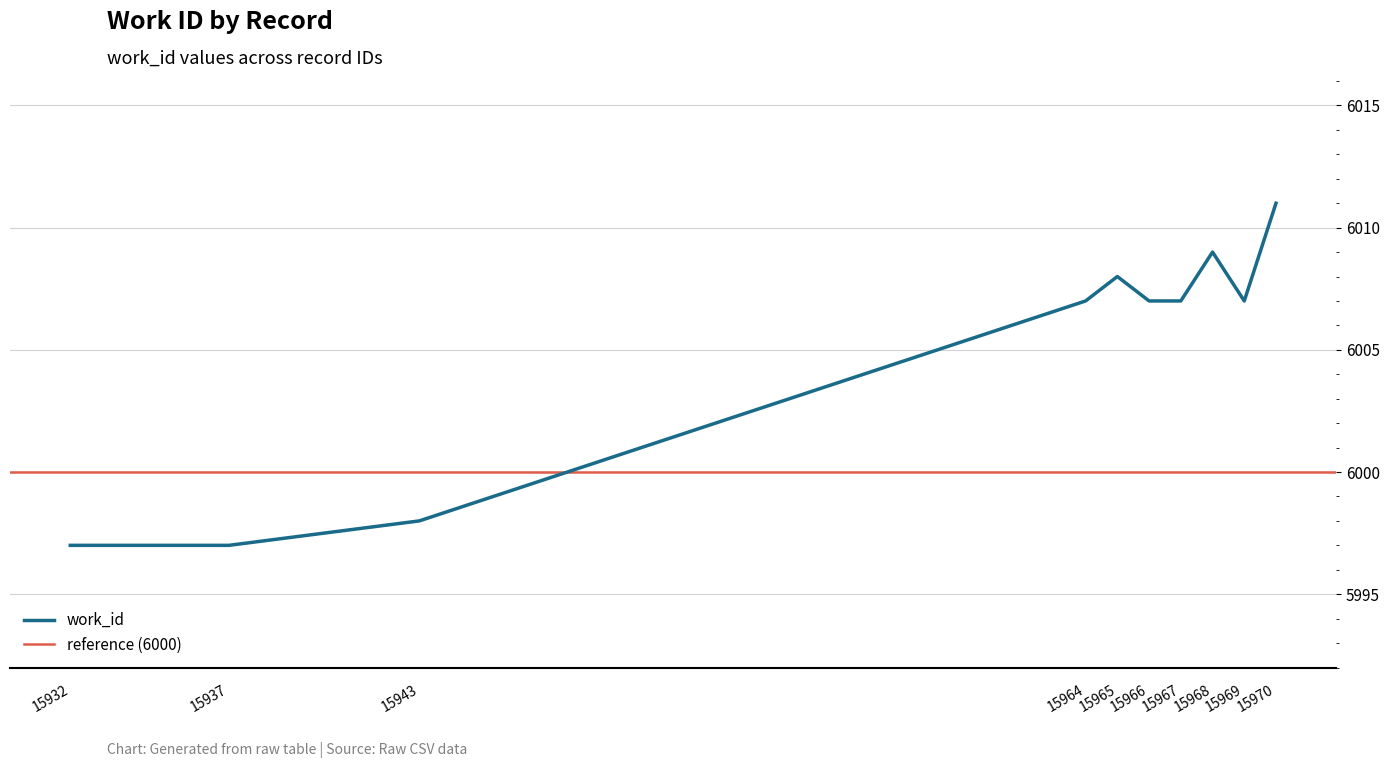

True or false: the data shows 9550 at 15937.

False